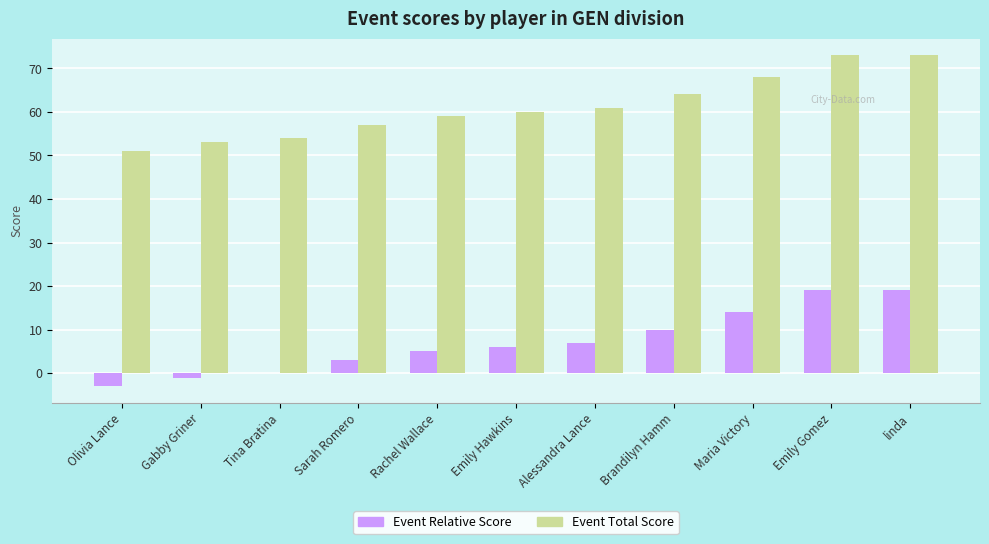

Reading left to right, extract all data points from this chart.

Event Relative Score: Olivia Lance=-3	Gabby Griner=-1	Tina Bratina=0	Sarah Romero=3	Rachel Wallace=5	Emily Hawkins=6	Alessandra Lance=7	Brandilyn Hamm=10	Maria Victory=14	Emily Gomez=19	linda=19
Event Total Score: Olivia Lance=51	Gabby Griner=53	Tina Bratina=54	Sarah Romero=57	Rachel Wallace=59	Emily Hawkins=60	Alessandra Lance=61	Brandilyn Hamm=64	Maria Victory=68	Emily Gomez=73	linda=73